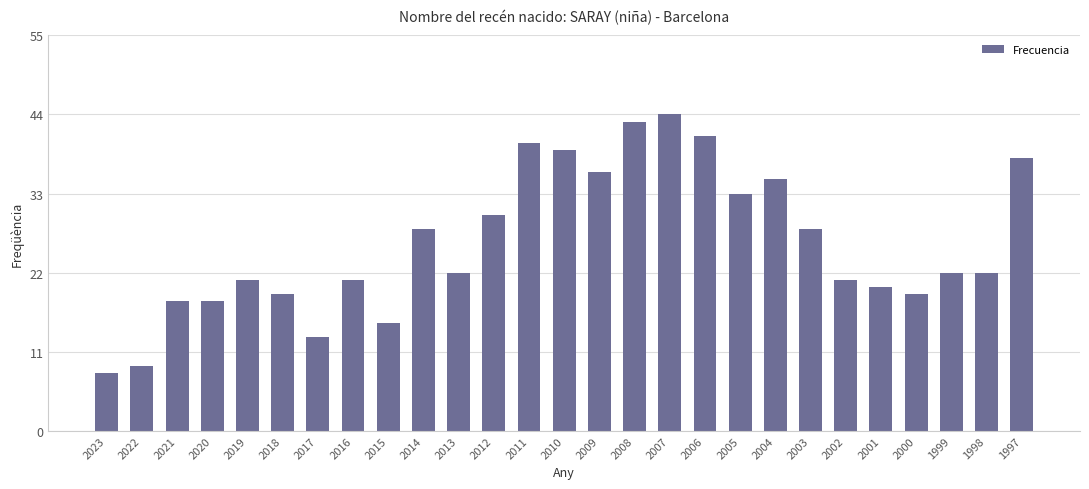

Where does the data first go above 22?

2014